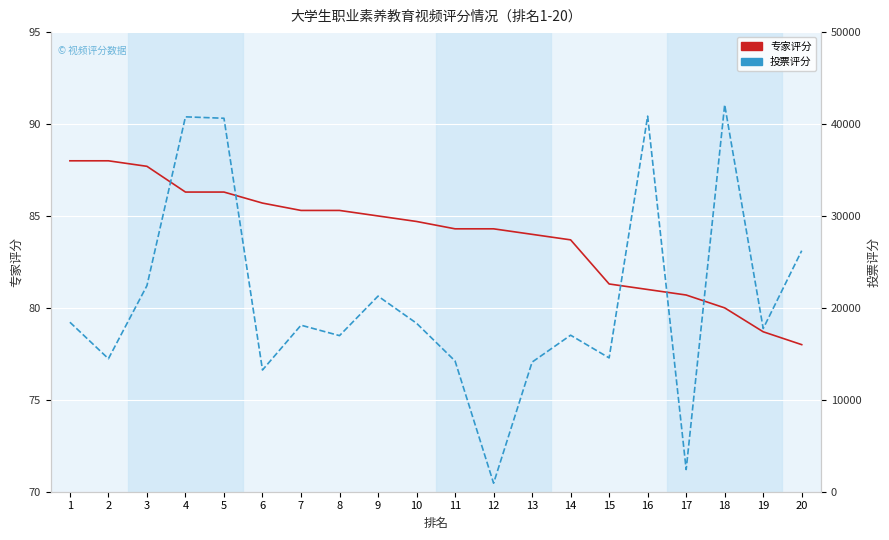

Where is 投票评分 nearest to the value 21510?

9